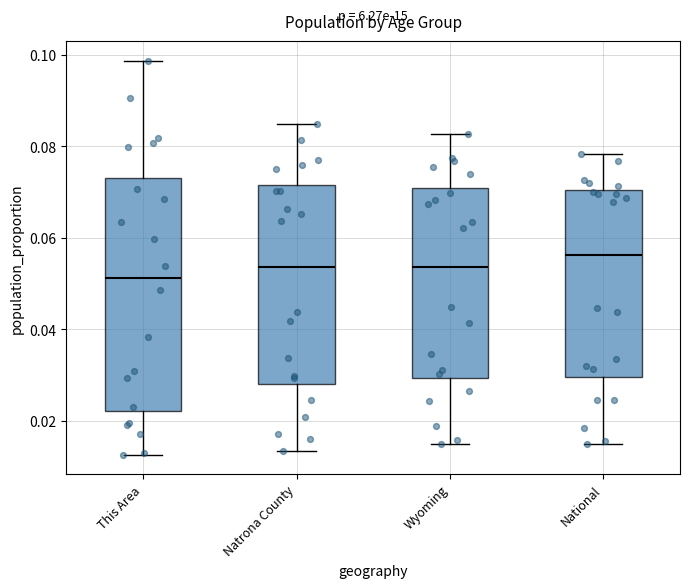

Which box has the highest median line?

National